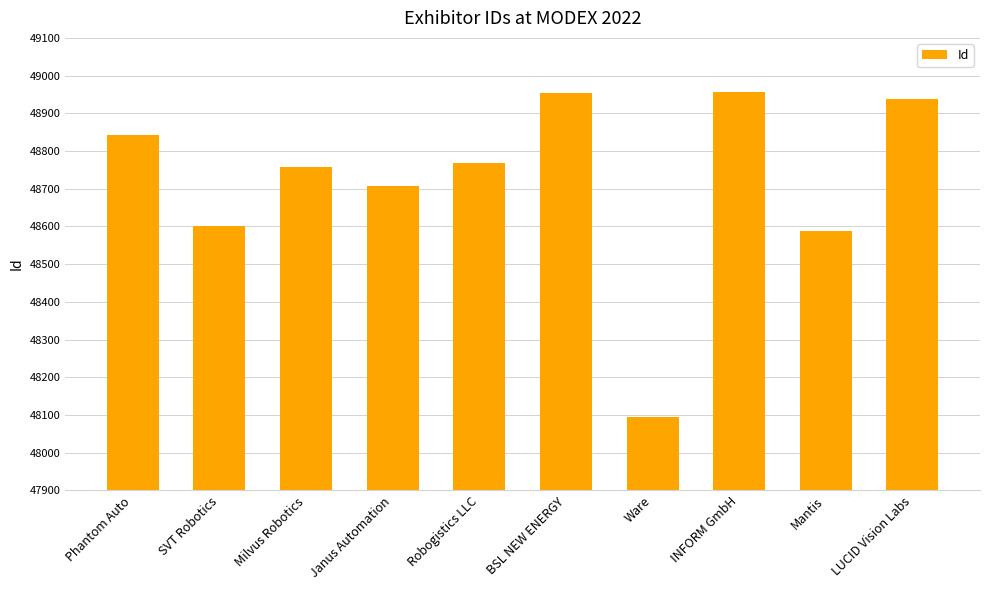

Which has a higher value, Janus Automation or SVT Robotics?

Janus Automation